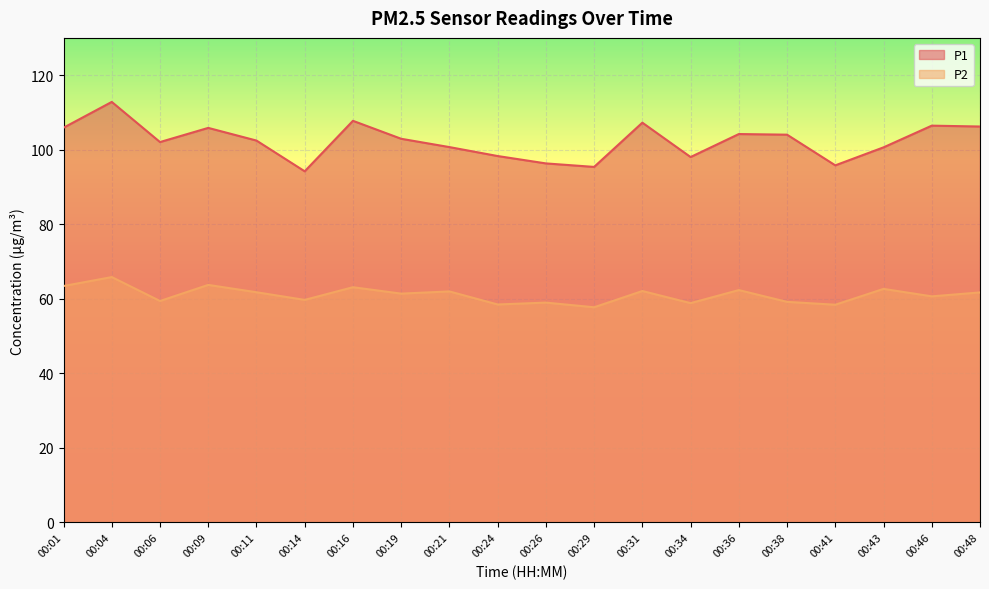

List the labels in order of P1 value, largest first.

00:04, 00:16, 00:31, 00:46, 00:48, 00:01, 00:09, 00:36, 00:38, 00:19, 00:11, 00:06, 00:21, 00:43, 00:24, 00:34, 00:26, 00:41, 00:29, 00:14